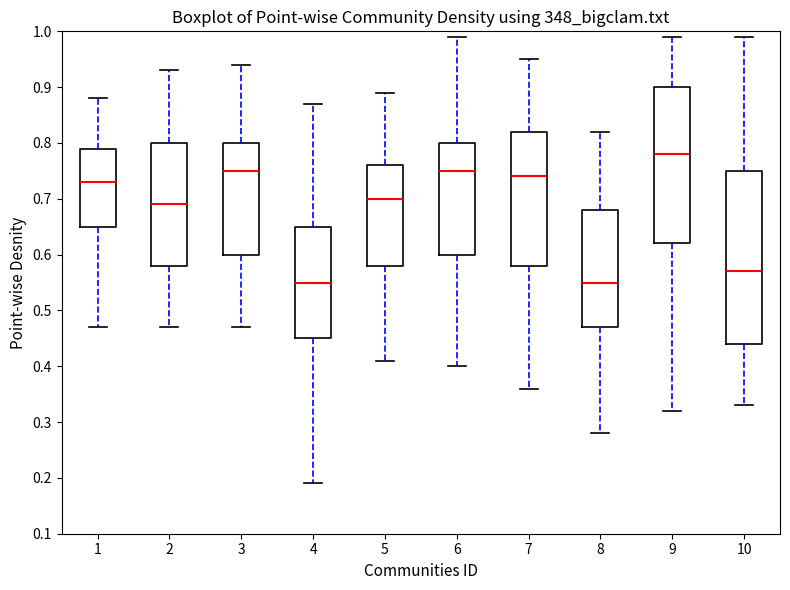

Which box has the highest median line?

9